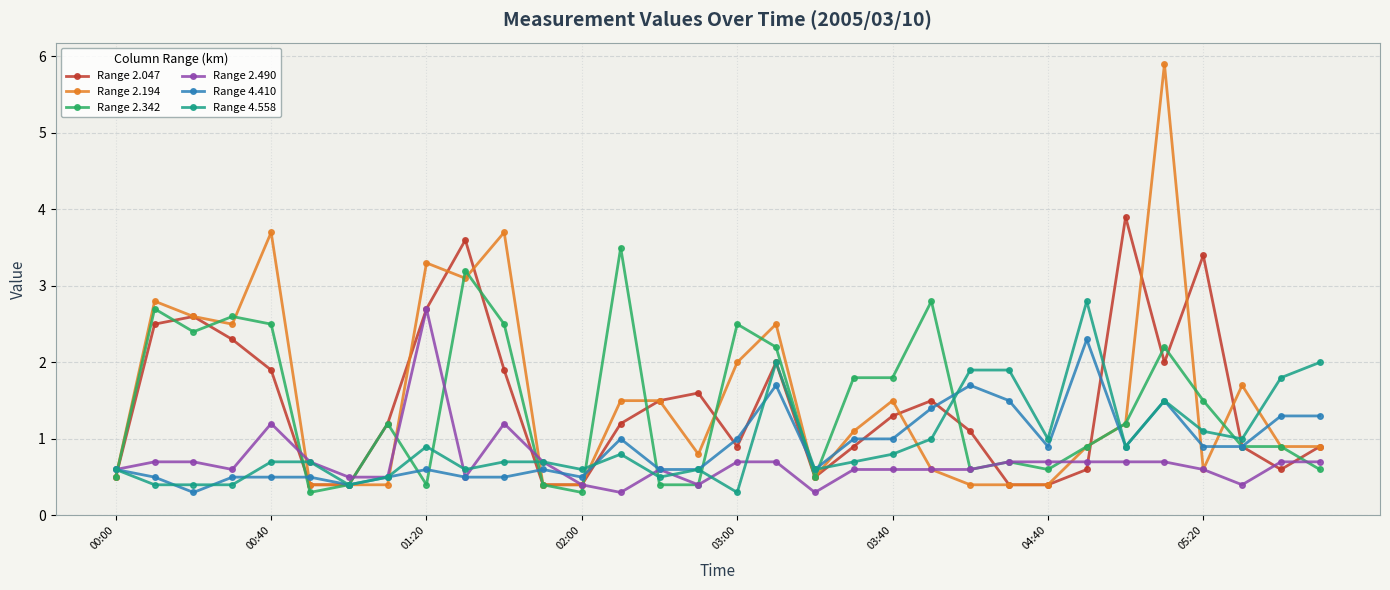

What is the value of the Range 2.342 point at the 24th from the left?

0.7